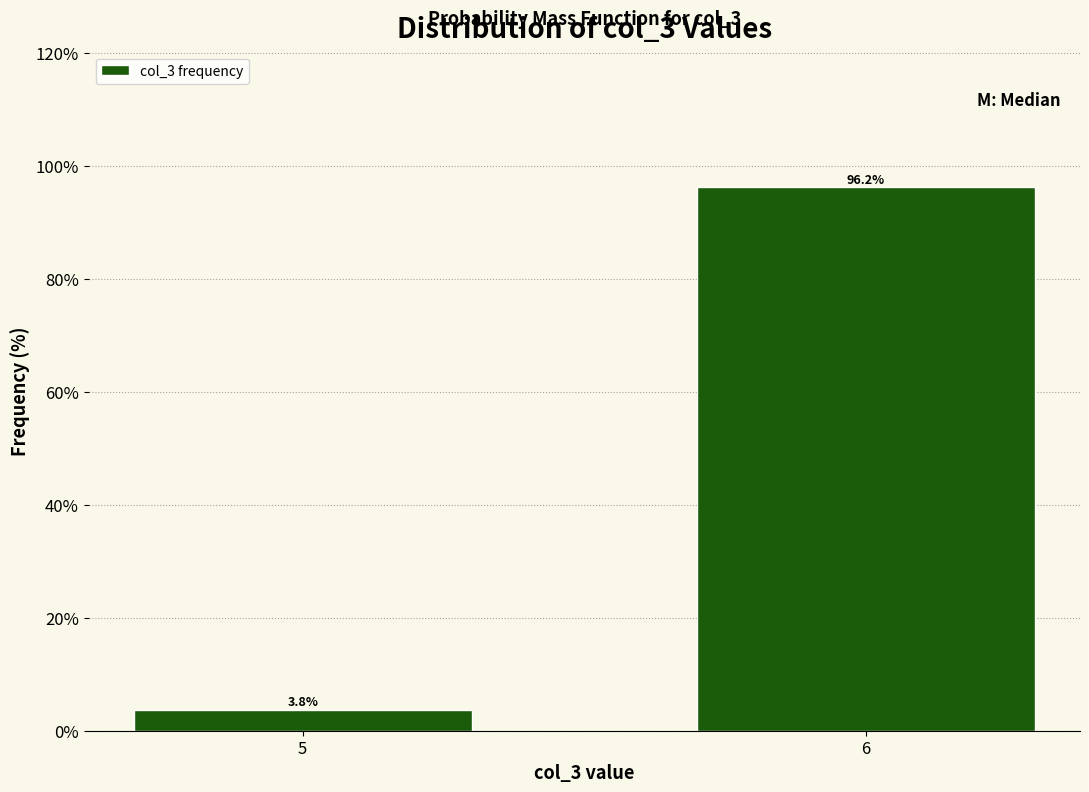

What is the average value?

50.0